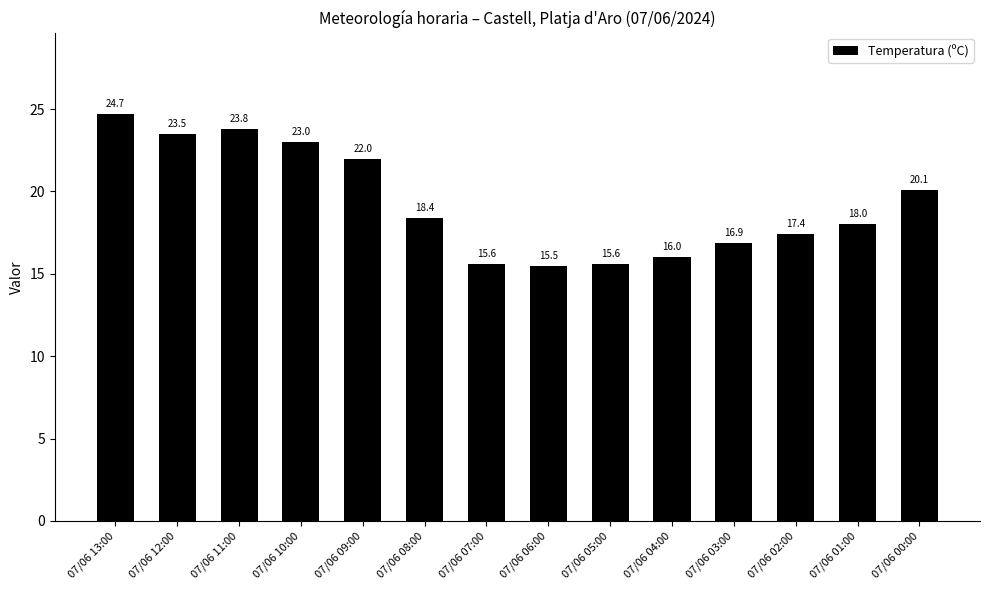

Does the chart contain any negative values?

No